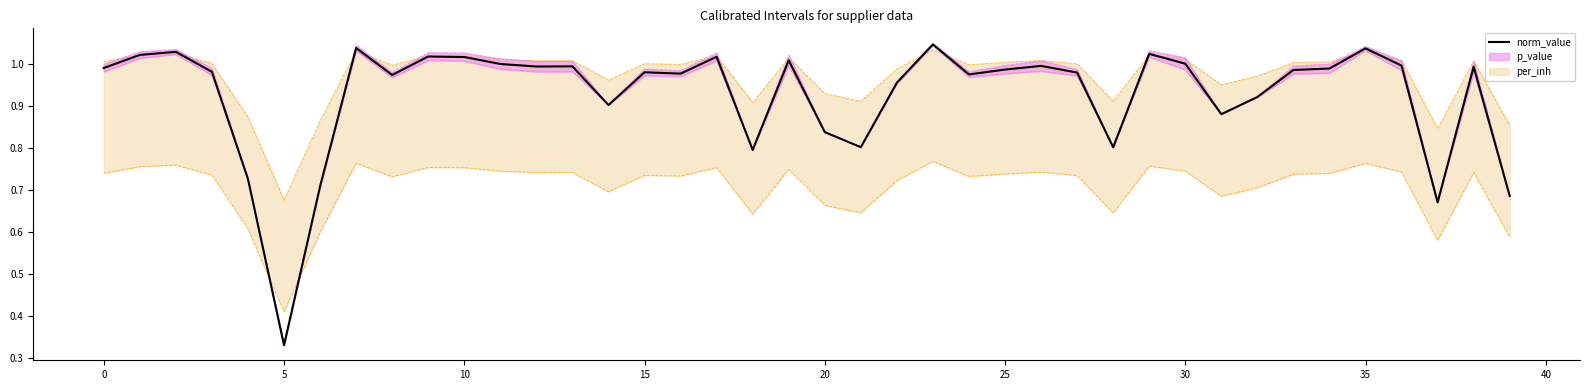

What is the label of the 4th point from the right?

36